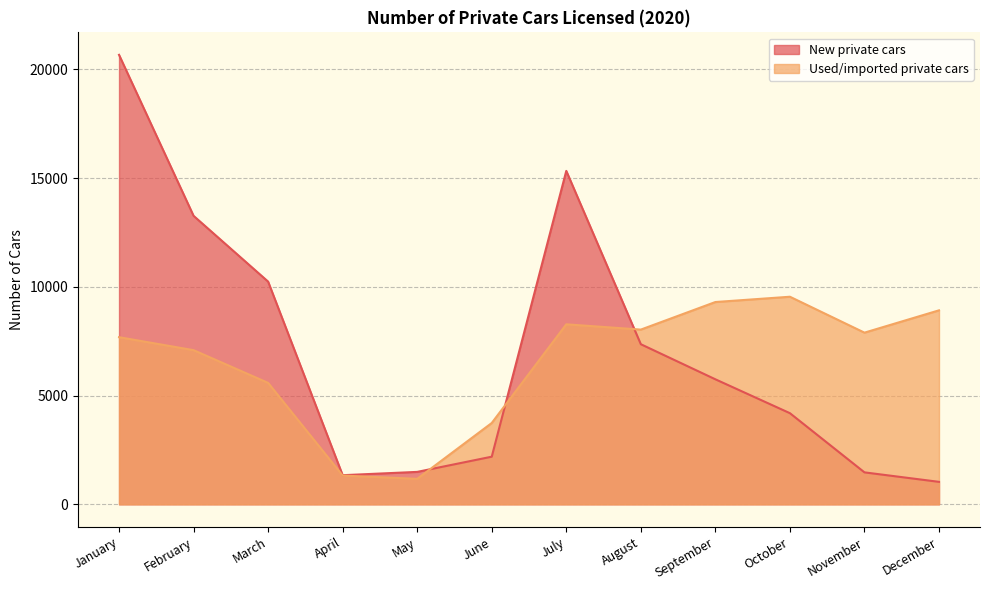

Which series has the largest range (max minus min)?

New private cars